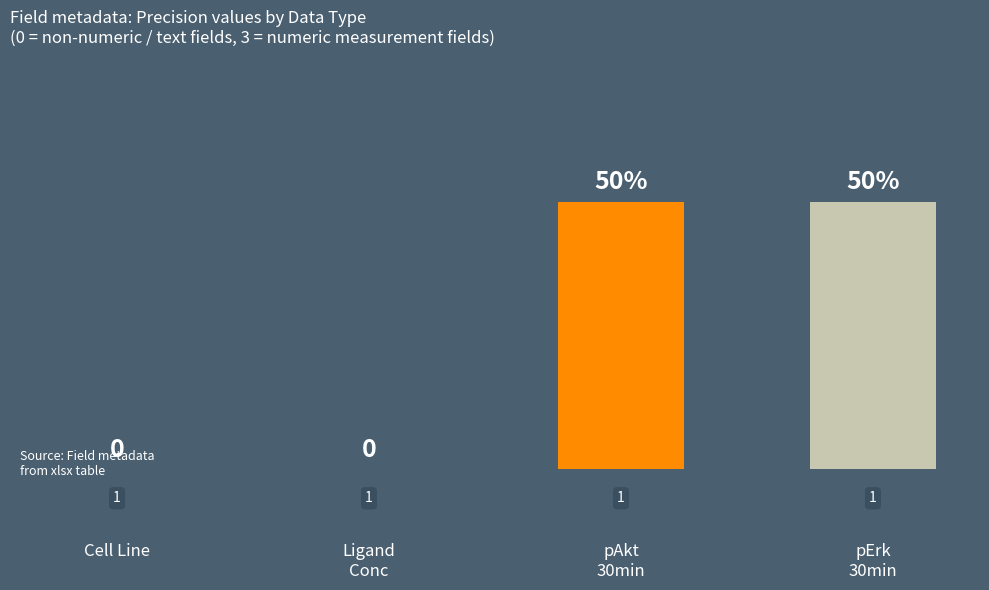

Rank the categories by value from highest to lowest.

pAkt
30min, pErk
30min, Cell Line, Ligand
Conc